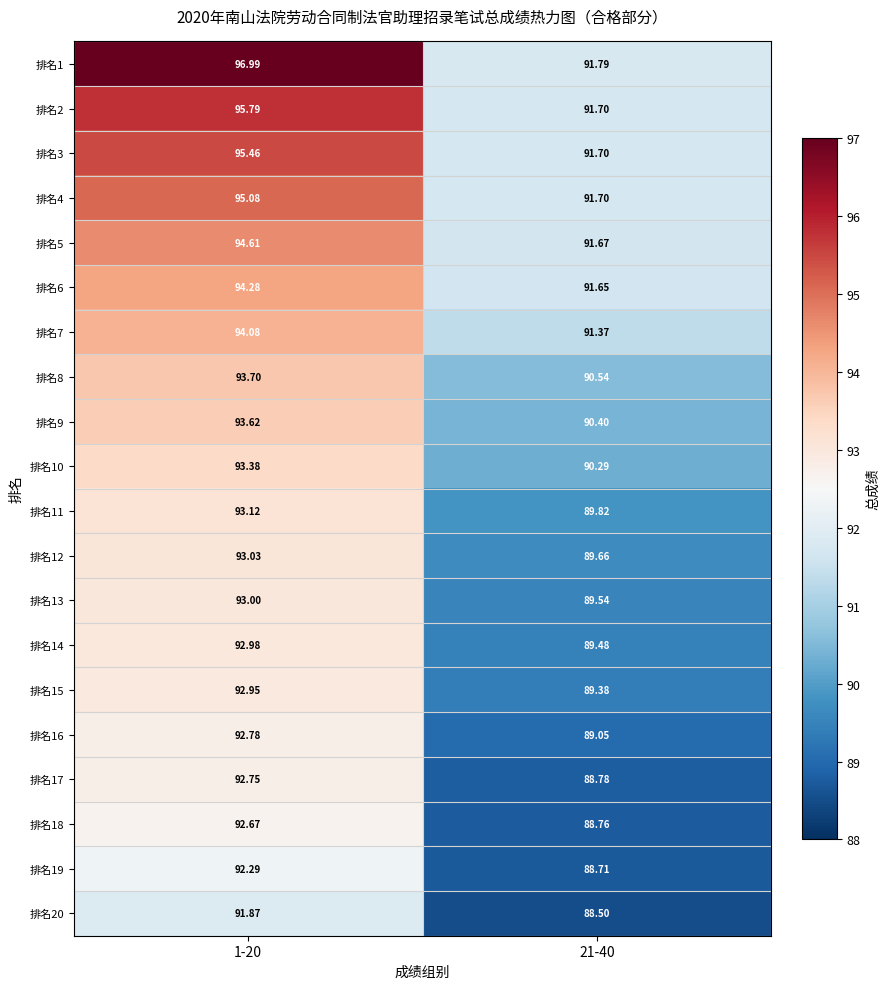

What is the spread (max minus min) of values at 1-20?

5.1